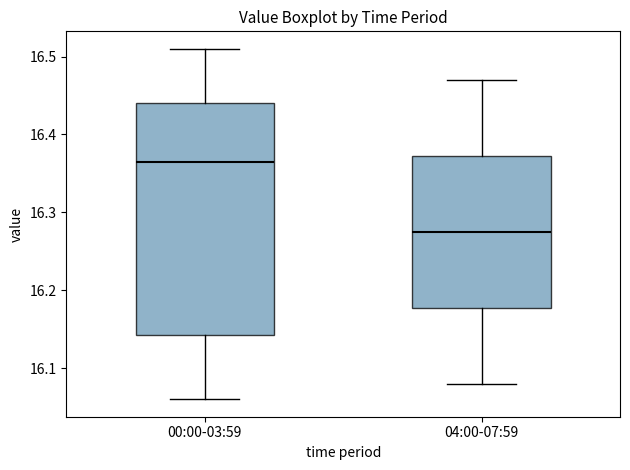

Reading left to right, transcribe this box plot: for each box, give where its median line is, the range the box spans, and where its two whiskers end, as read against the y-axis. The values are not printed on the chart, so give them approximately, as read against the axis.

00:00-03:59: median 16.37, box 16.14 to 16.44, whiskers 16.06 to 16.51
04:00-07:59: median 16.28, box 16.18 to 16.37, whiskers 16.08 to 16.47